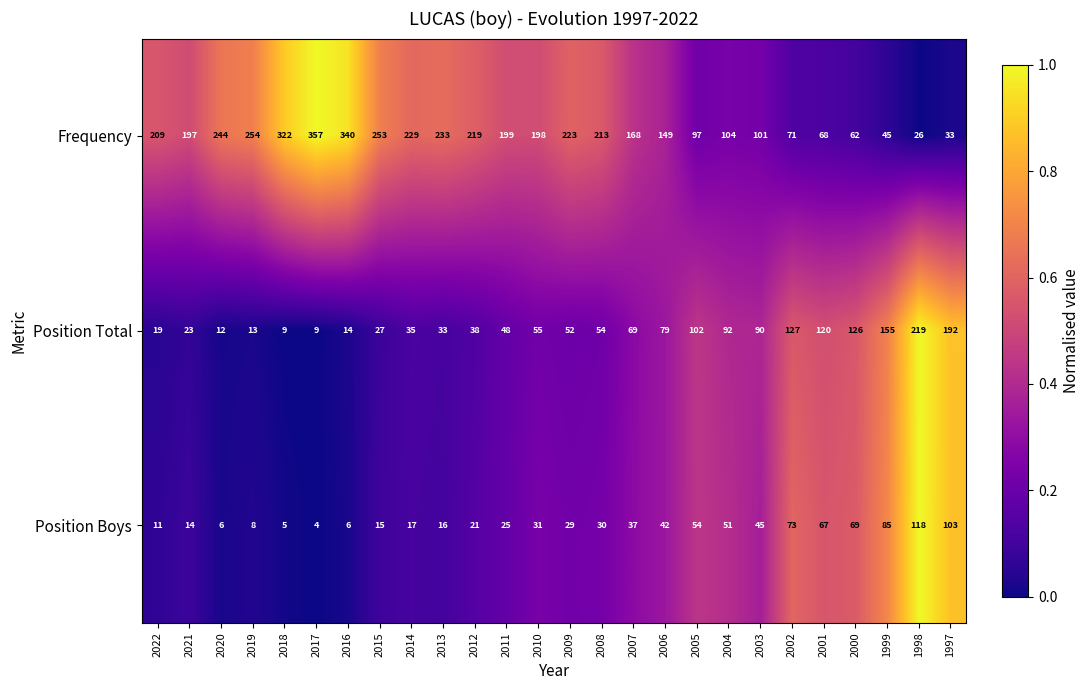

What is the maximum value shown in the chart?

357